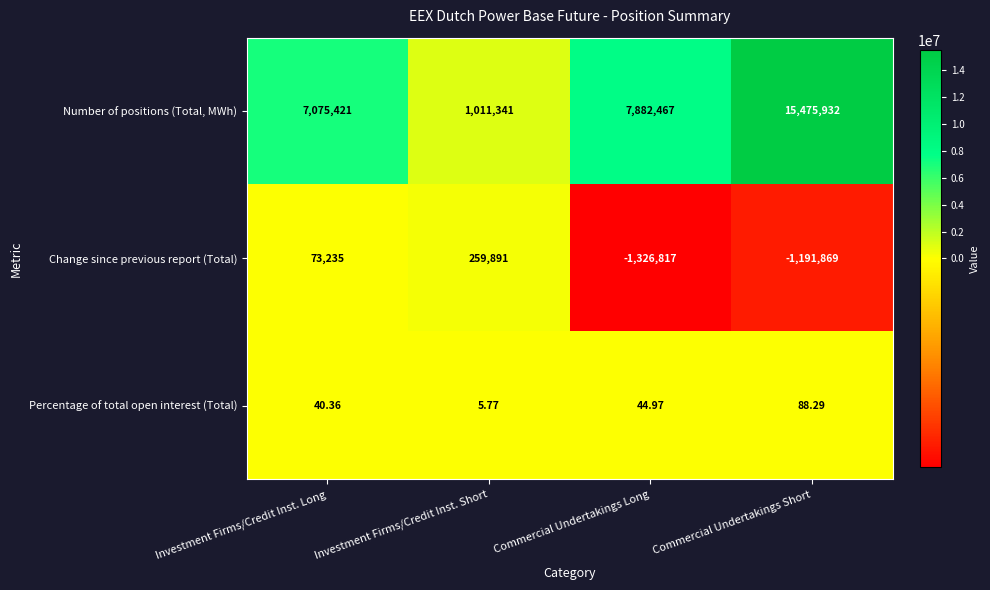

Which series has the widest spread of values?

Number of positions (Total, MWh)